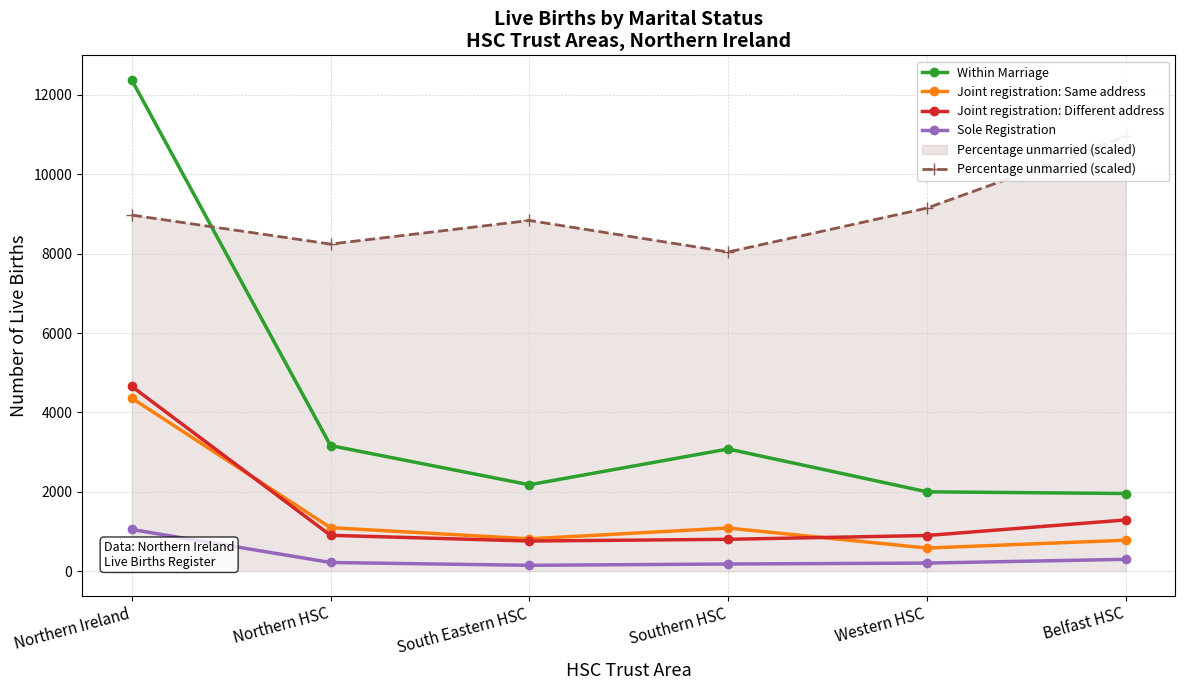

What is the sum of all Percentage unmarried (scaled) values?

54194